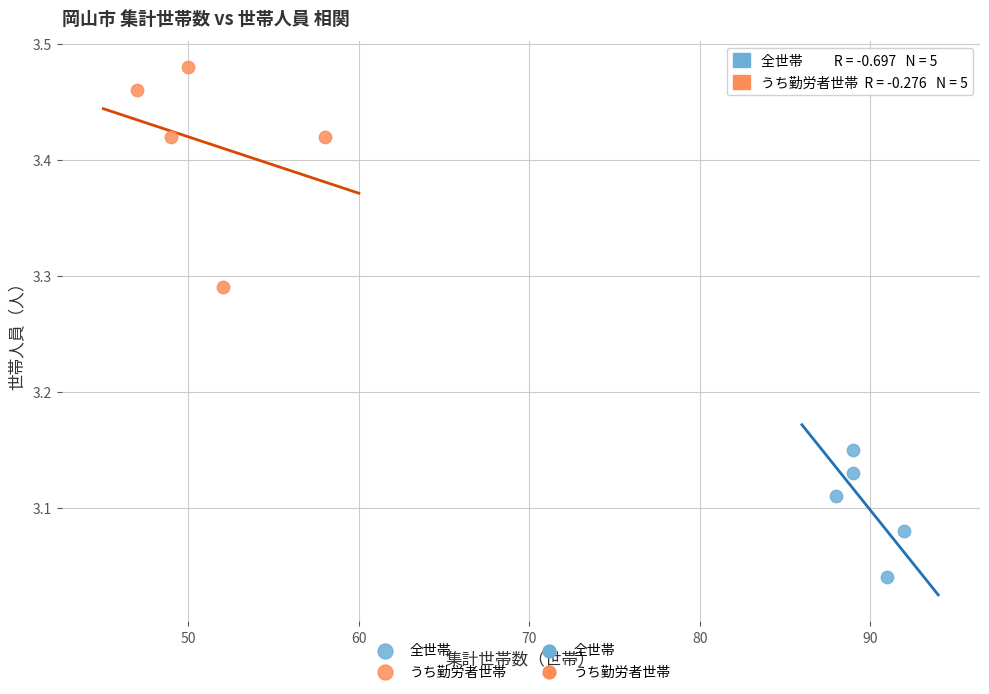

Which series has the largest Y range (max minus min)?

うち勤労者世帯